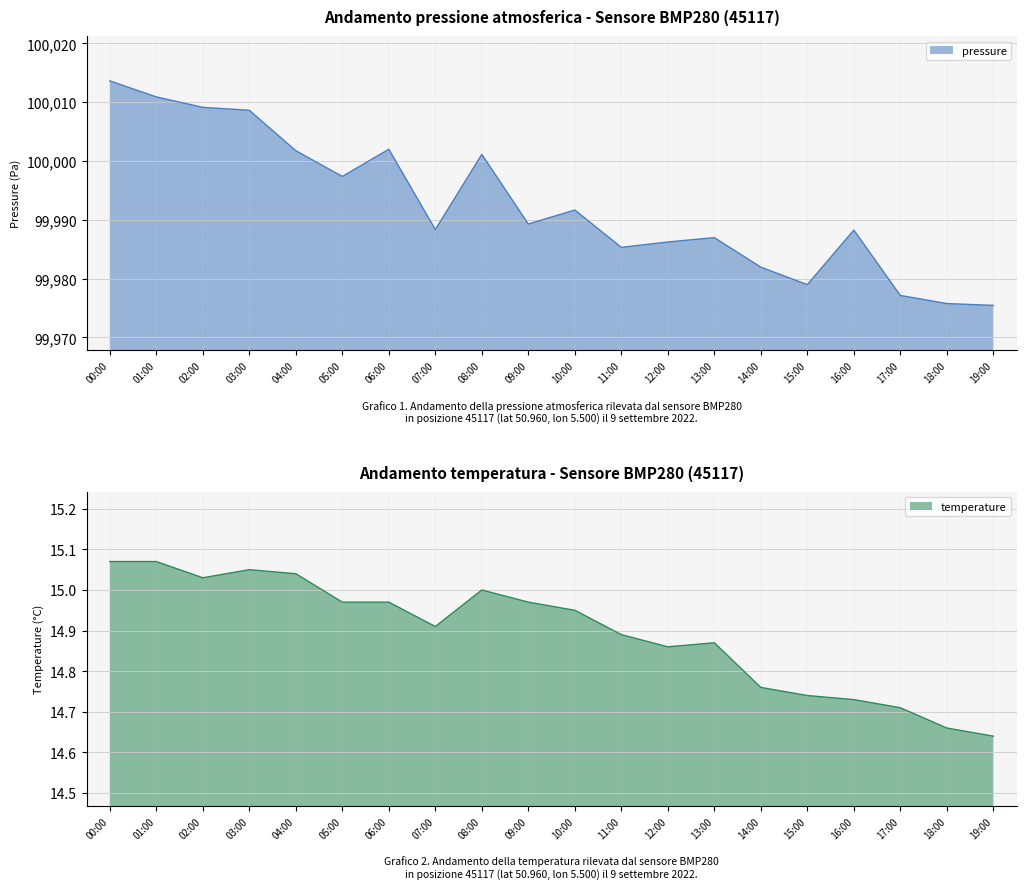

The value of pressure at 13:00 is 49364.2. True or false?

False